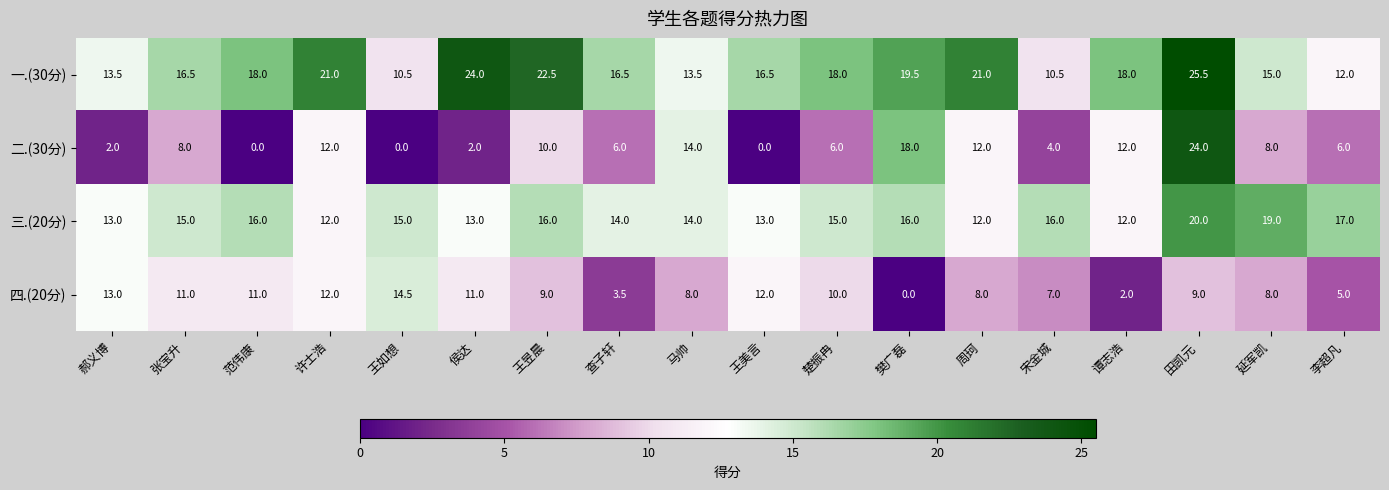

What is the total value across all series at 楚振冉?

49.0